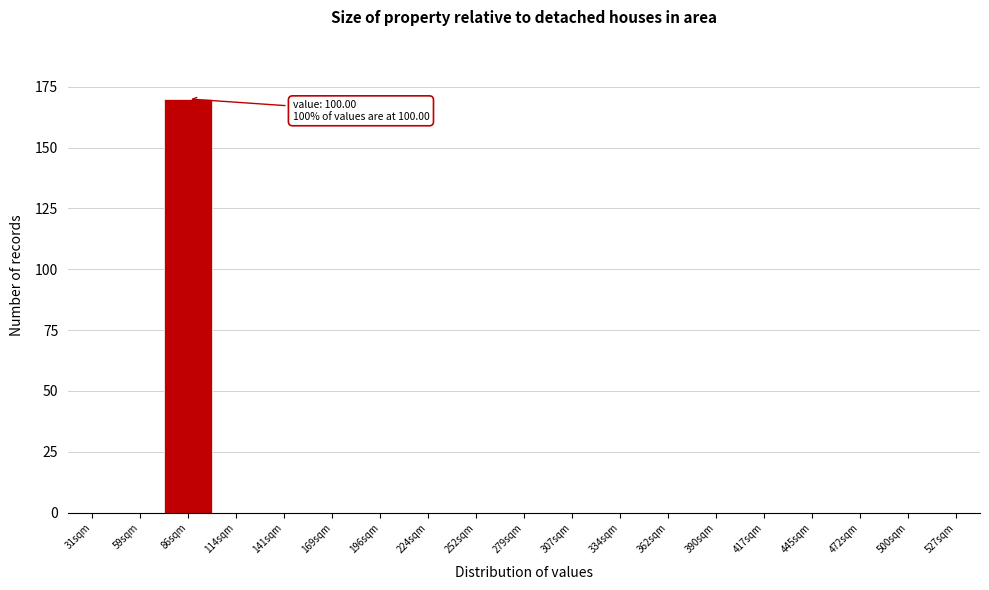

Reading left to right, list all the values displayed in this chart.

31sqm=0	59sqm=0	86sqm=170	114sqm=0	141sqm=0	169sqm=0	196sqm=0	224sqm=0	252sqm=0	279sqm=0	307sqm=0	334sqm=0	362sqm=0	390sqm=0	417sqm=0	445sqm=0	472sqm=0	500sqm=0	527sqm=0